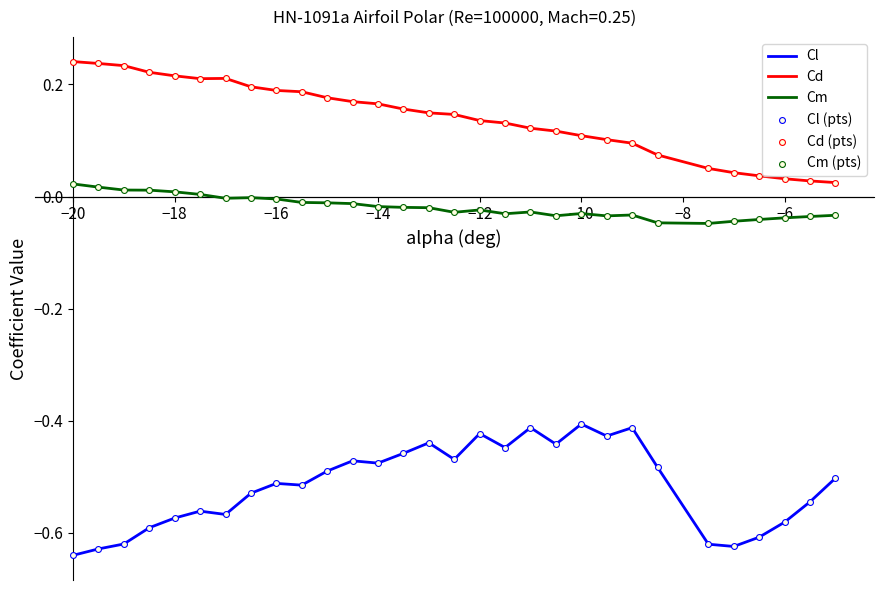

Which series has the largest total across all categories?

Cd